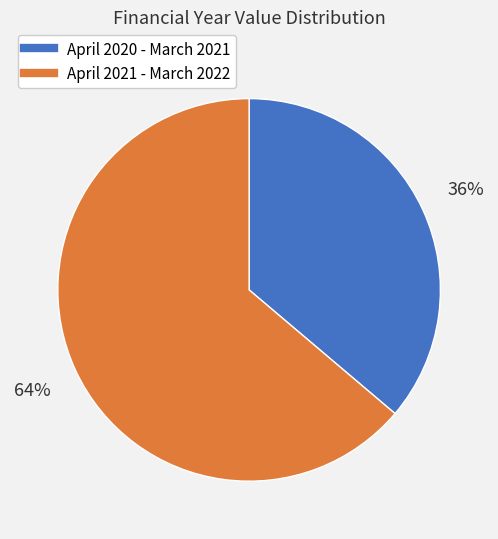

To the nearest percent, what is the difference between the largest and smallest slice percentages?

28%